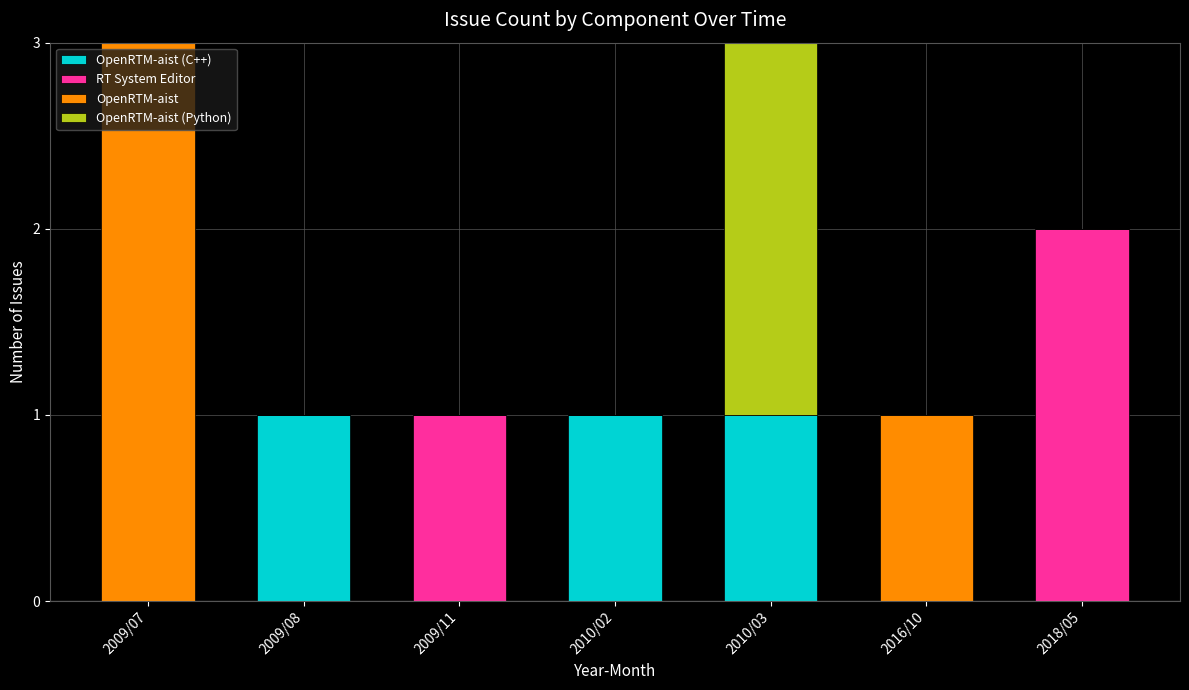

Are the bars grouped side by side (vs. stacked)?

No